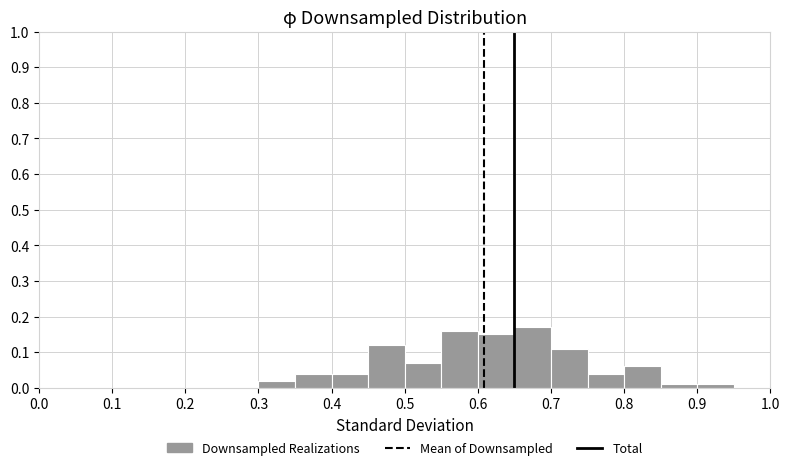

How tall is the bar that spans 0.70 to 0.75 on the x-axis? The values are not printed on the chart, so give them approximately, as read against the axis.

0.11